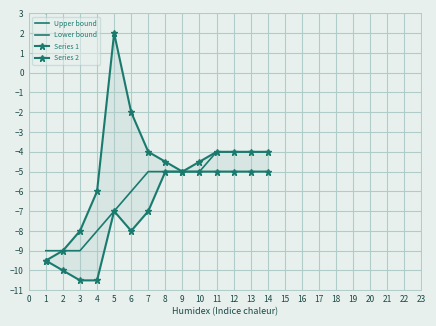

Is this an area chart (filled region under the line)?

No